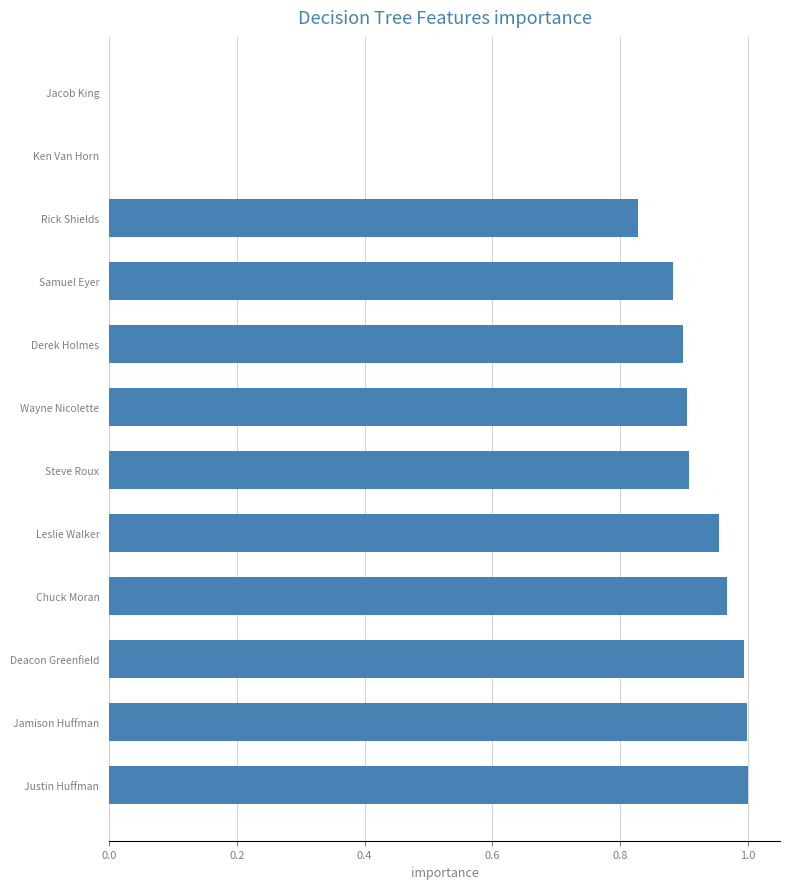

Between Jacob King and Justin Huffman, which is larger?

Justin Huffman